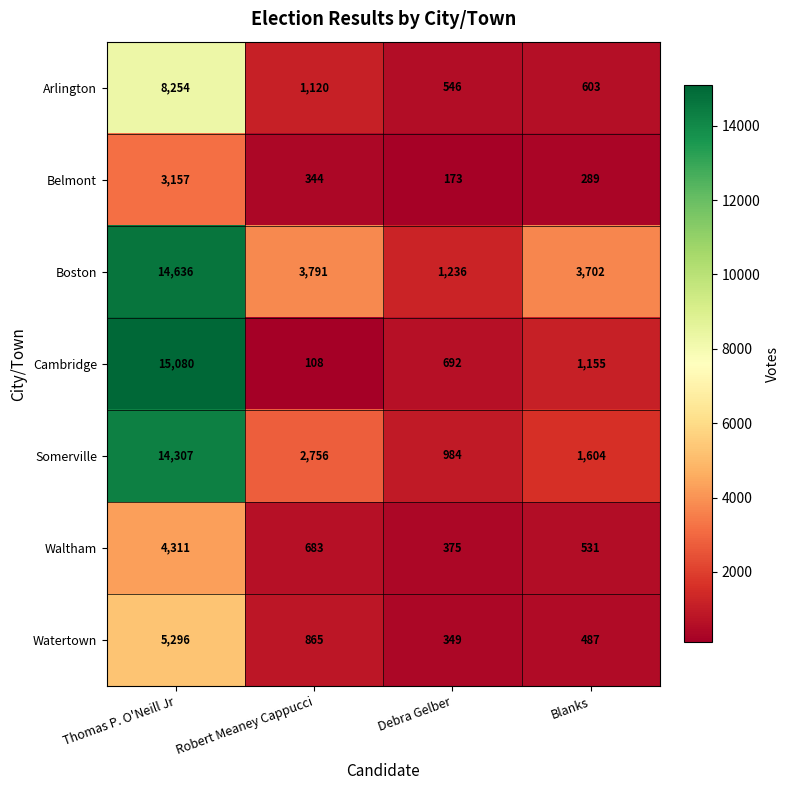

Reading right to left, extract all data points from this chart.

Arlington: 603	546	1120	8254
Belmont: 289	173	344	3157
Boston: 3702	1236	3791	14636
Cambridge: 1155	692	108	15080
Somerville: 1604	984	2756	14307
Waltham: 531	375	683	4311
Watertown: 487	349	865	5296